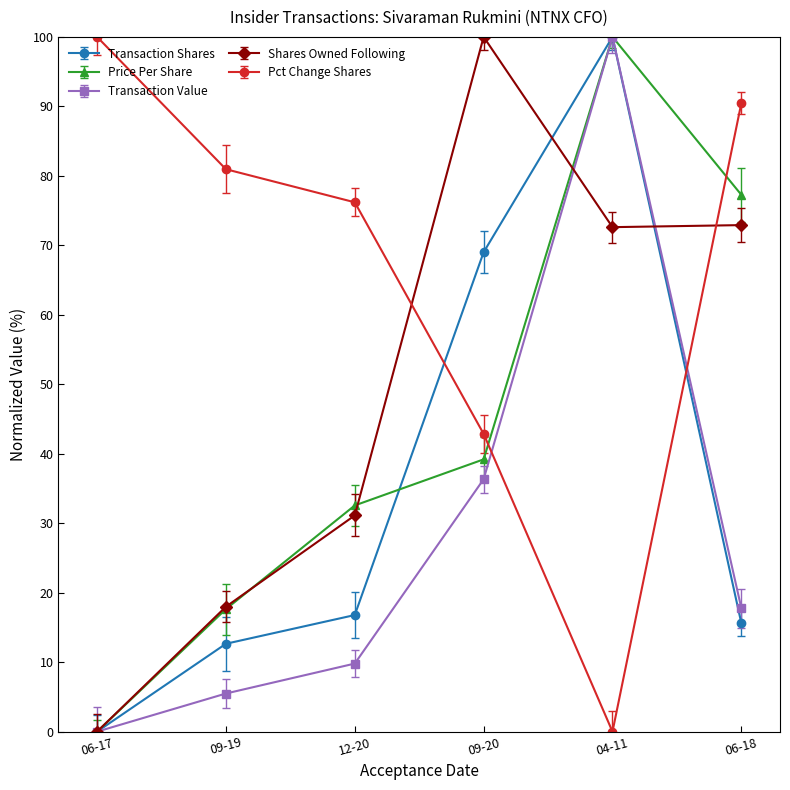

Does the chart have visible grid lines?

No